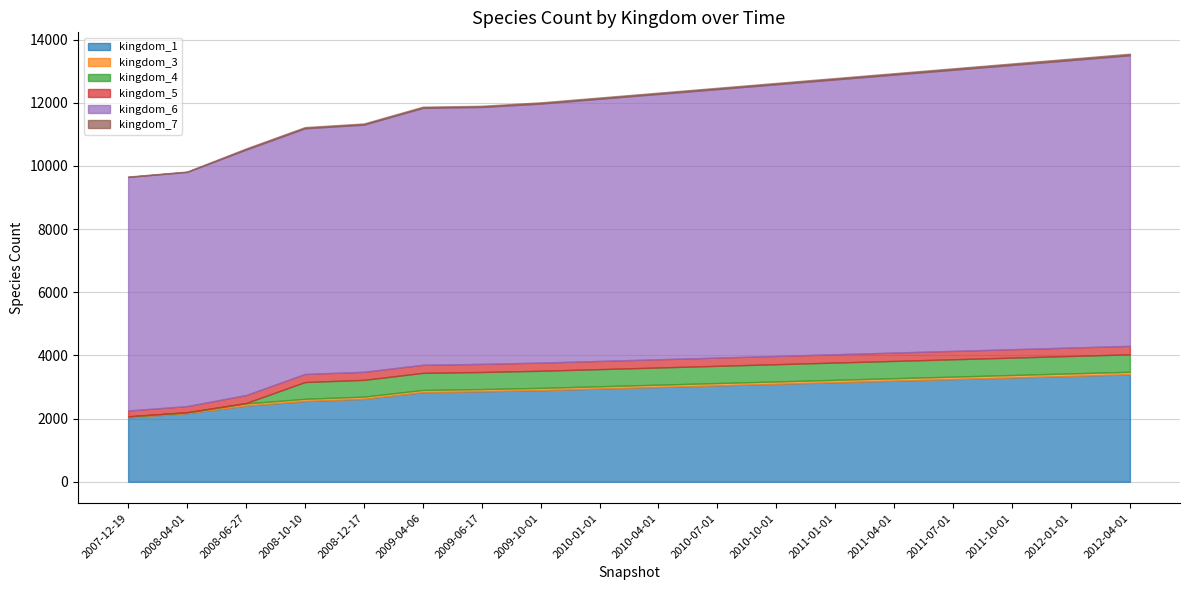

At which category is the sum across all series the highest?

2012-04-01